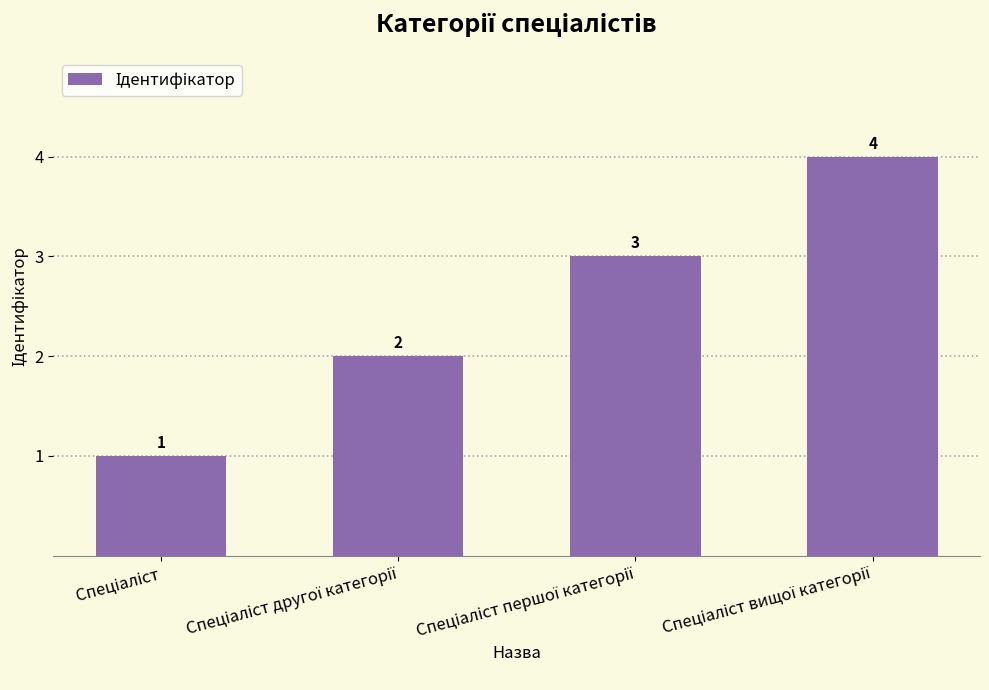

What is the value of the 2nd bar from the left?

2